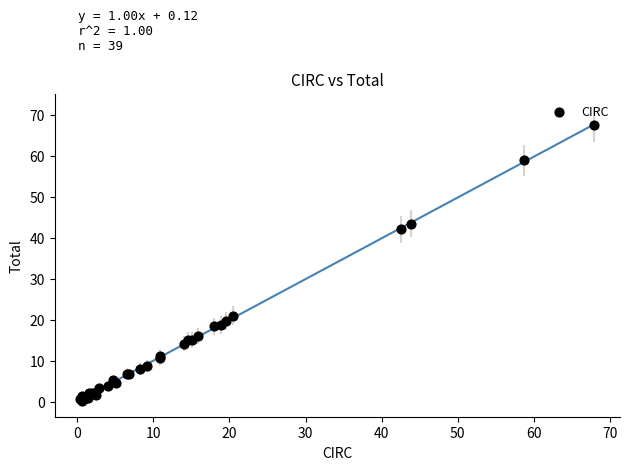

What Y value in the scatter plot is closest to 33?

42.1